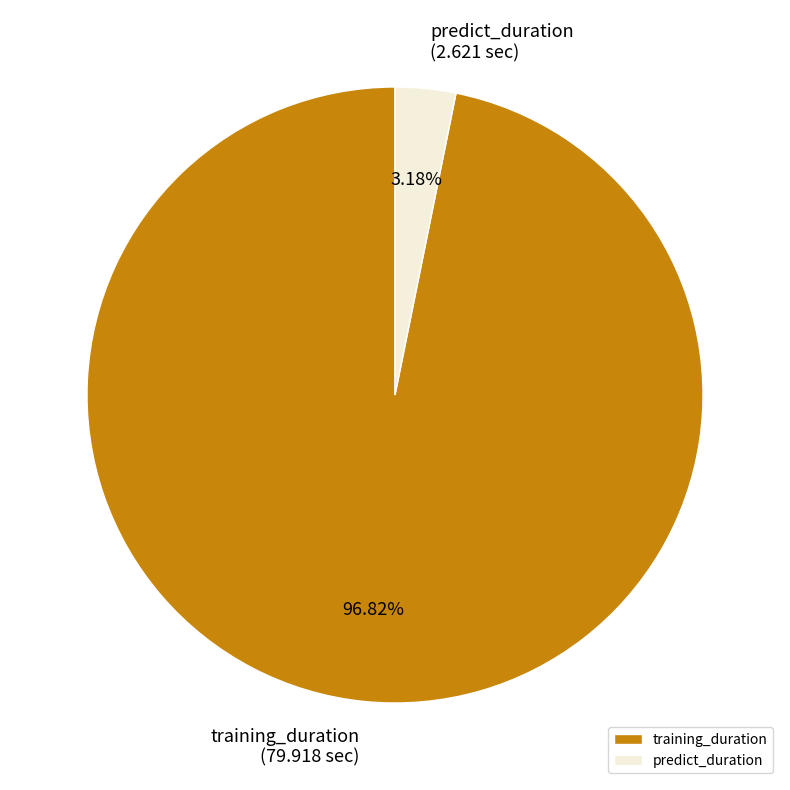

Do predict_duration and training_duration together represent more than half of the pie?

Yes